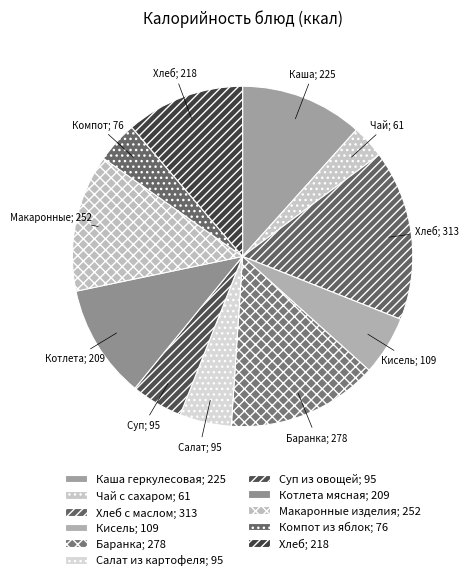

How many slices are in this pie chart?

11